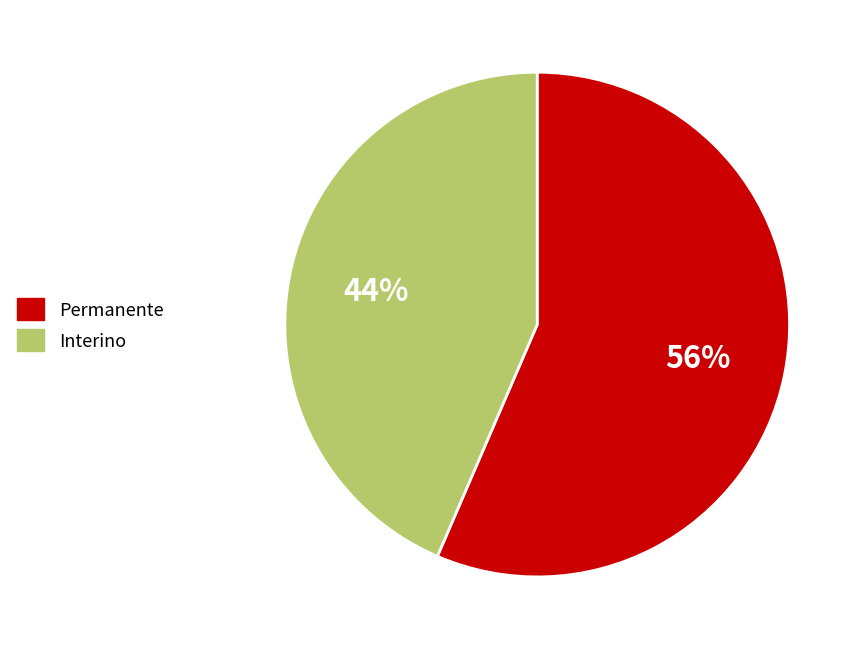

The Interino slice represents 49% of the pie. True or false?

False